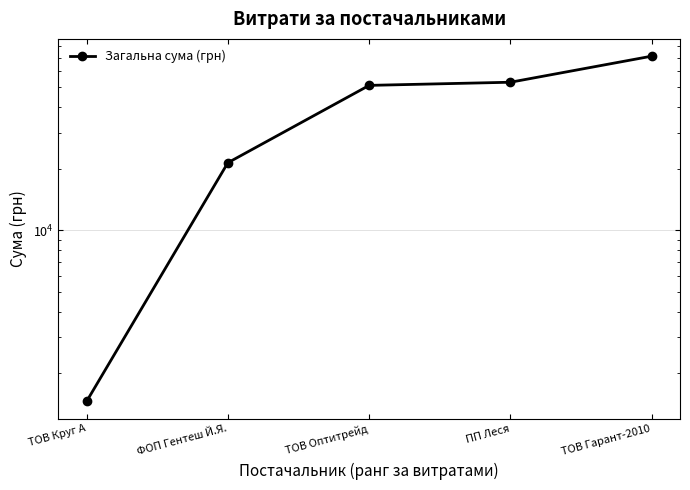

True or false: the data shows 21433.5 at ФОП Гентеш Й.Я..

True